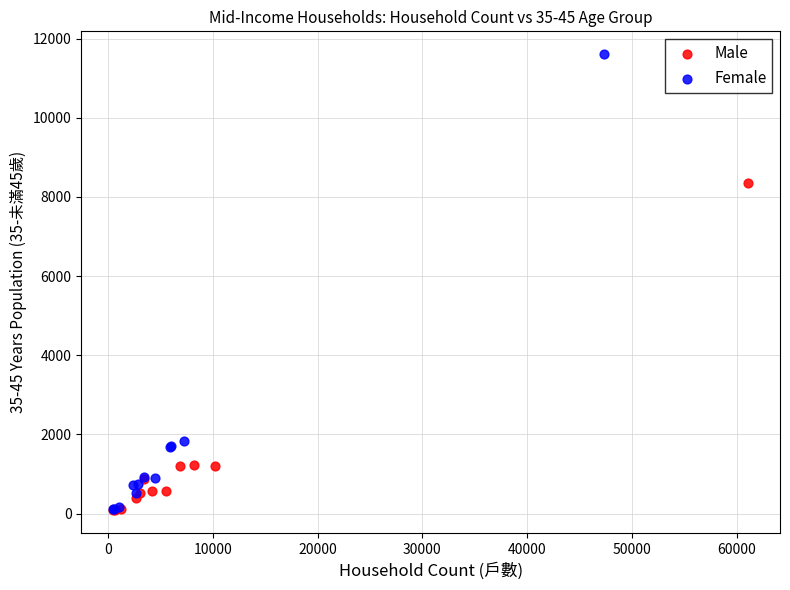

Which series contains the highest Y value?

Female